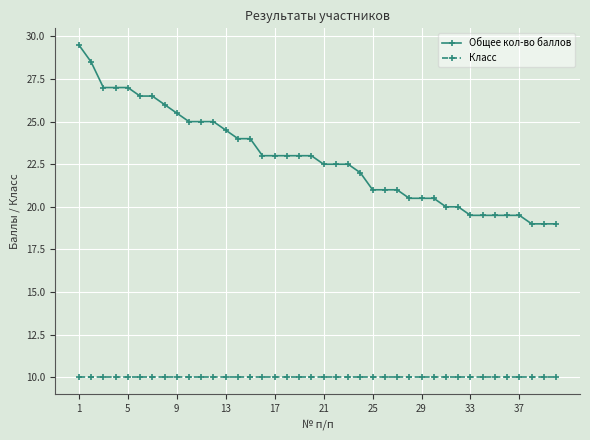

At how many categories does at least one series exceed 13?

40